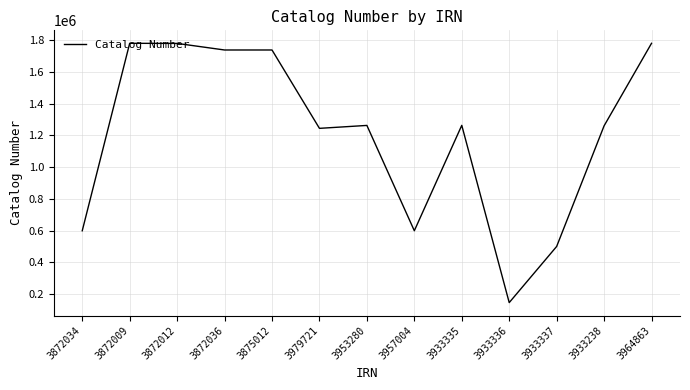

What is the change in value from 3953280 to 3964863?

+517526